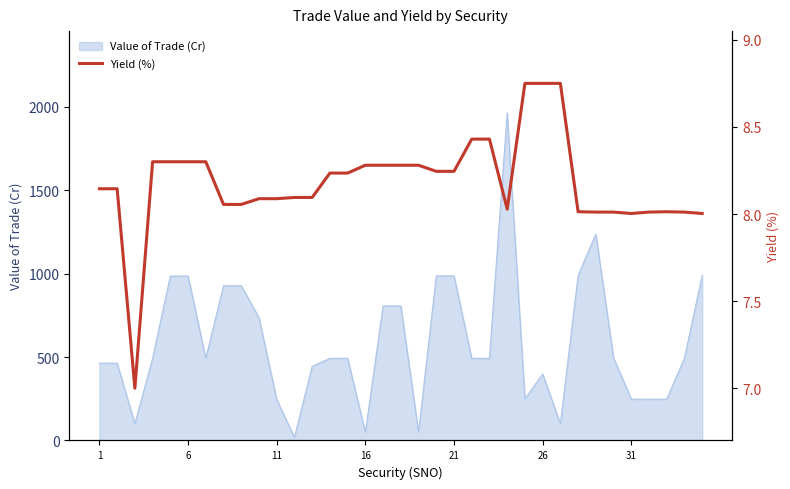

Reading left to right, what are all the values shown in this chart?

8.1	8.1	7.0	8.3	8.3	8.3	8.3	8.1	8.1	8.1	8.1	8.1	8.1	8.2	8.2	8.3	8.3	8.3	8.3	8.2	8.2	8.4	8.4	8.0	8.8	8.8	8.8	8.0	8.0	8.0	8.0	8.0	8.0	8.0	8.0